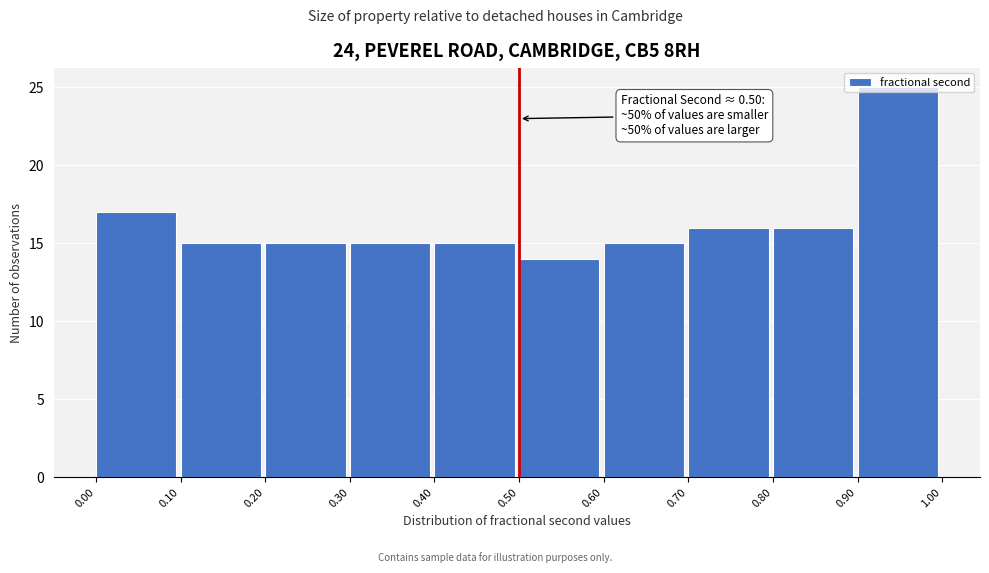

Over which range of the x-axis is the bar tallest?

0.90 to 1.00